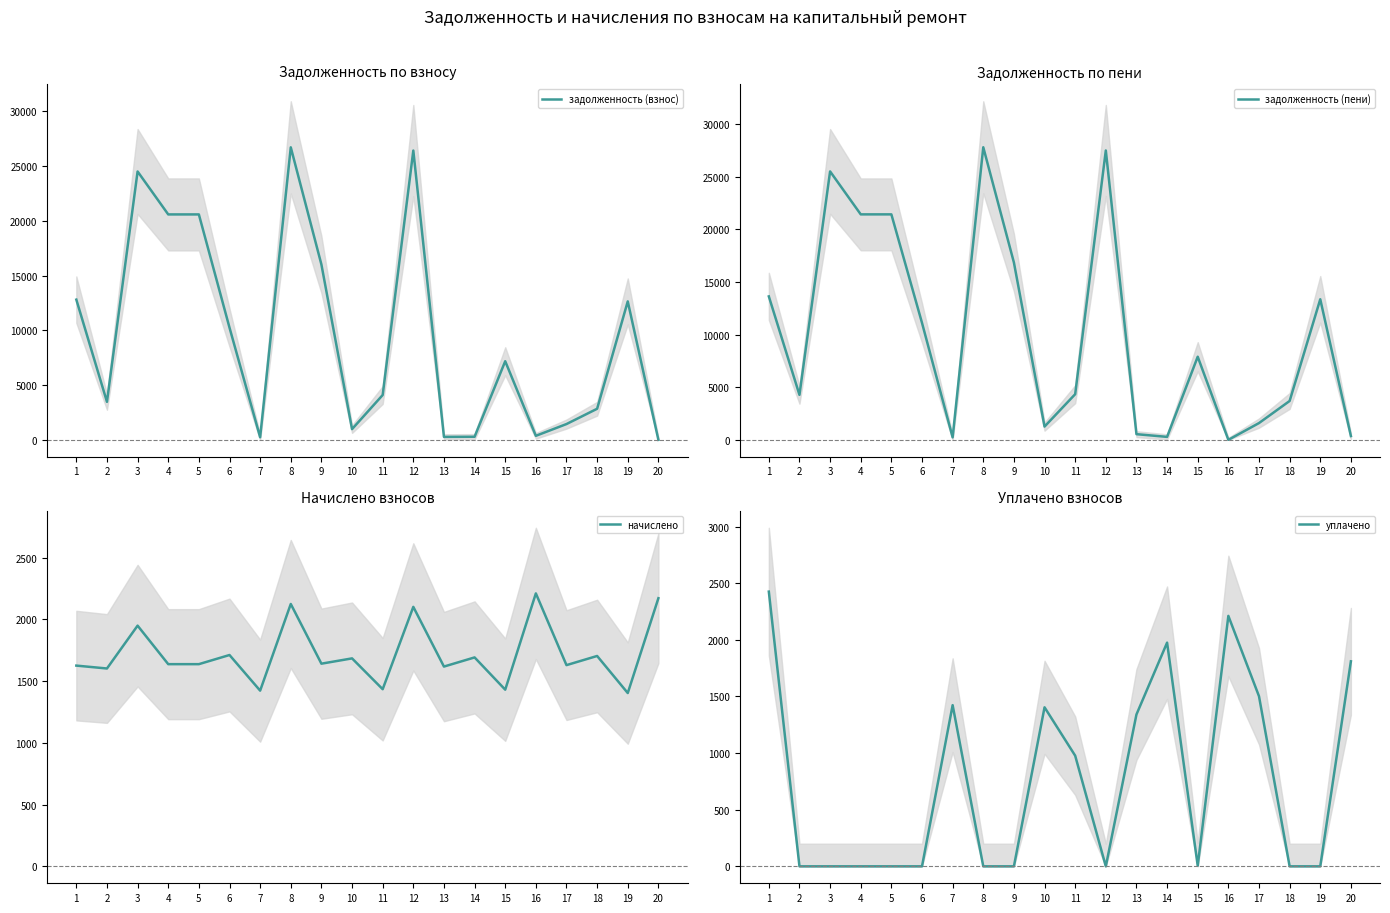

How many categories are shown in the chart?

20